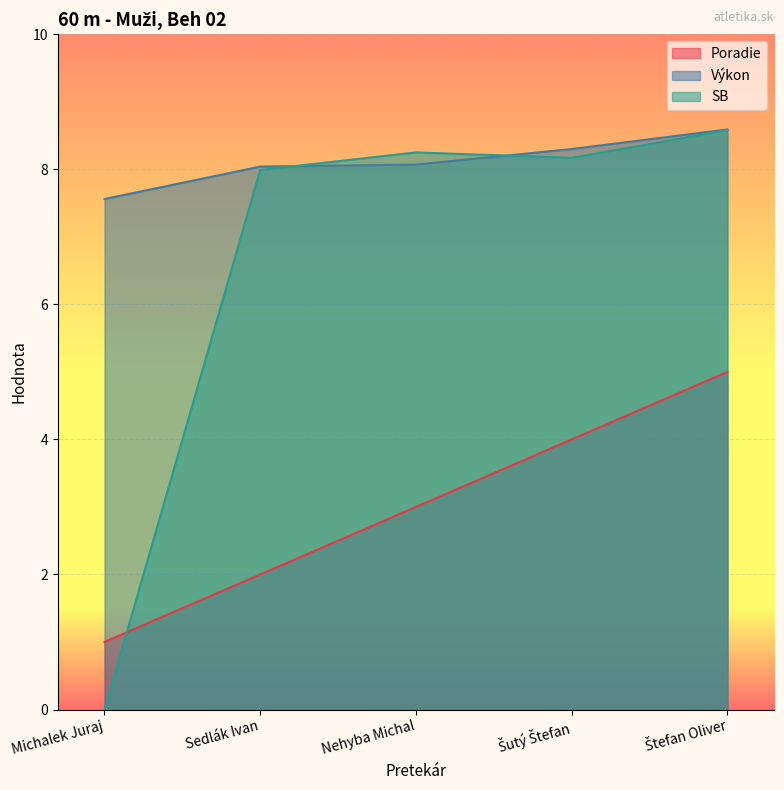

Which series has the largest range (max minus min)?

SB